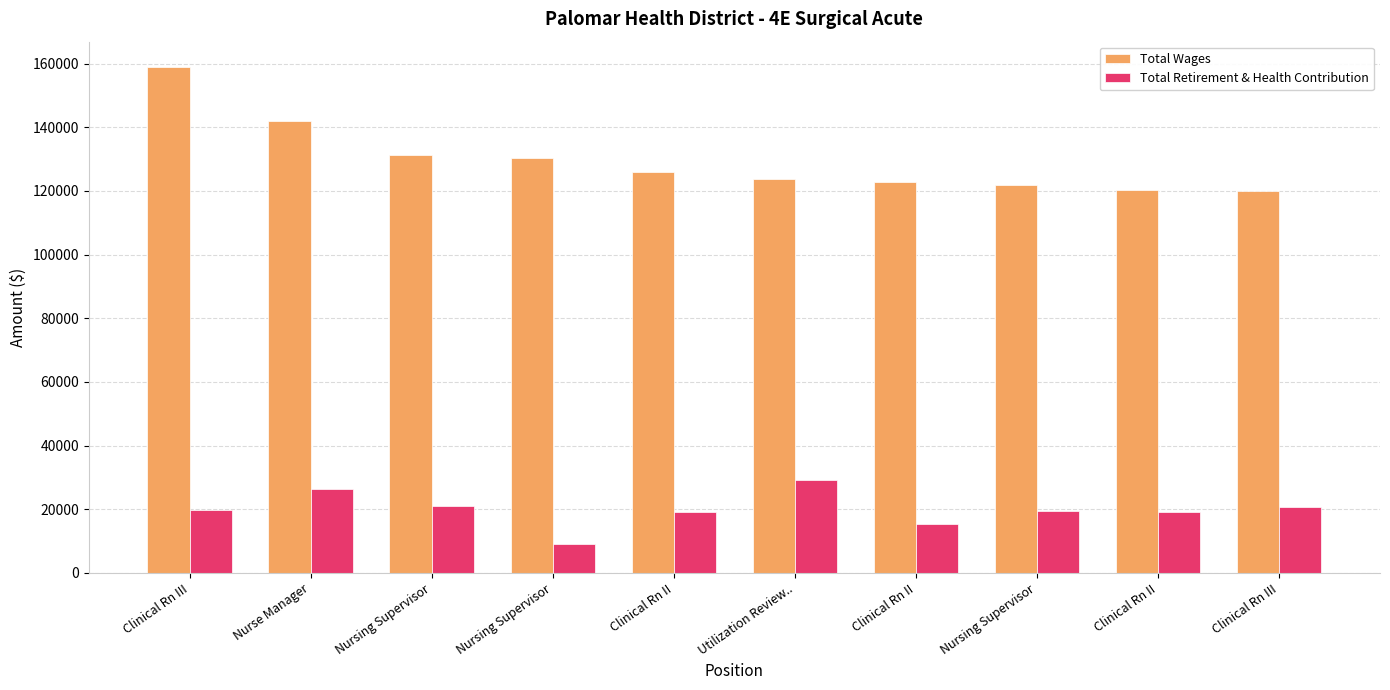

Where is Total Wages nearest to the value 139539?

Nurse Manager